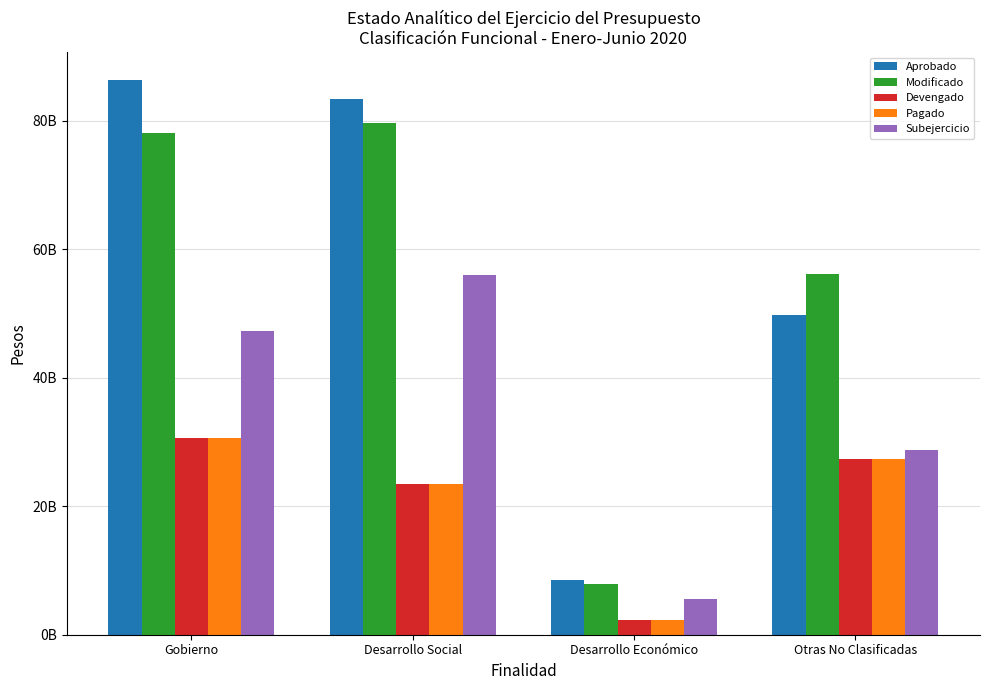

Rank the categories by Modificado value from highest to lowest.

Desarrollo Social, Gobierno, Otras No Clasificadas, Desarrollo Económico